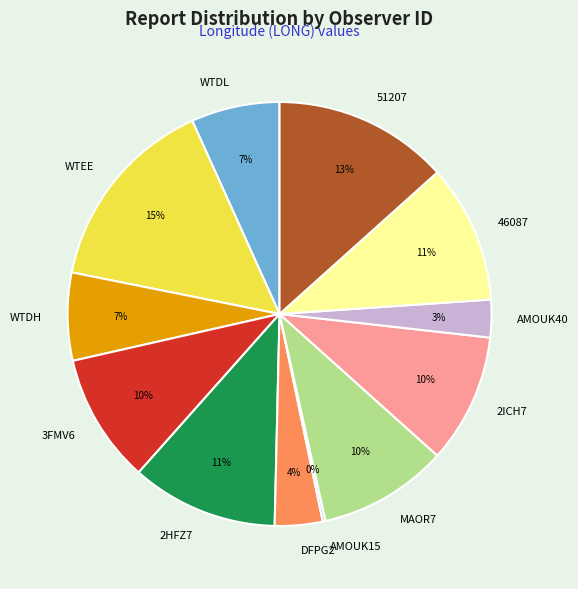

Is there any slice that represents more than half of the pie?

No